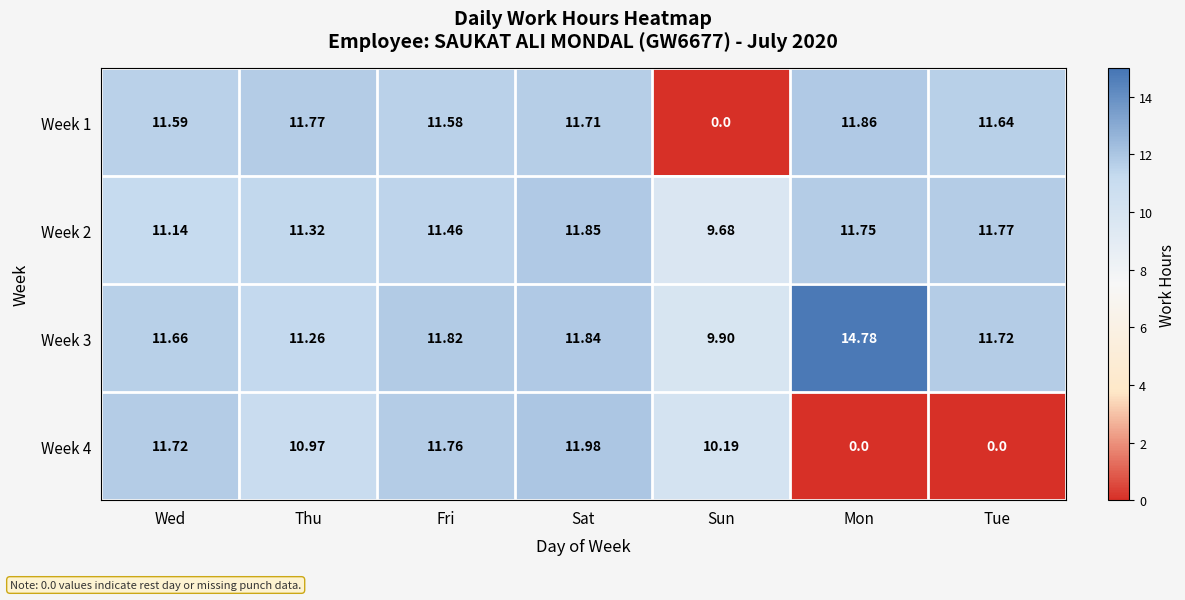

How many values in the Week 1 series exceed 11?

6